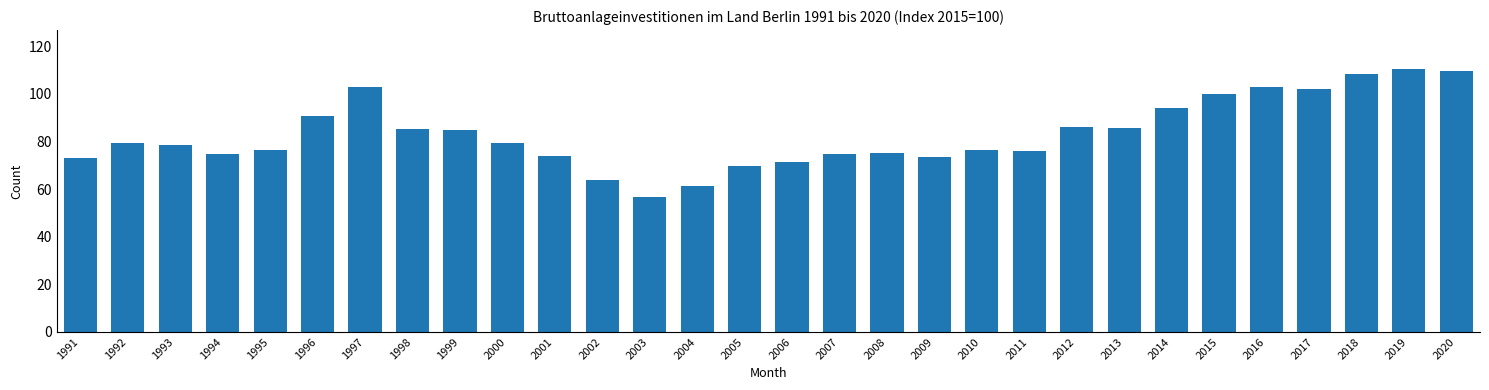

What is the value of the 12th bar from the left?

63.8